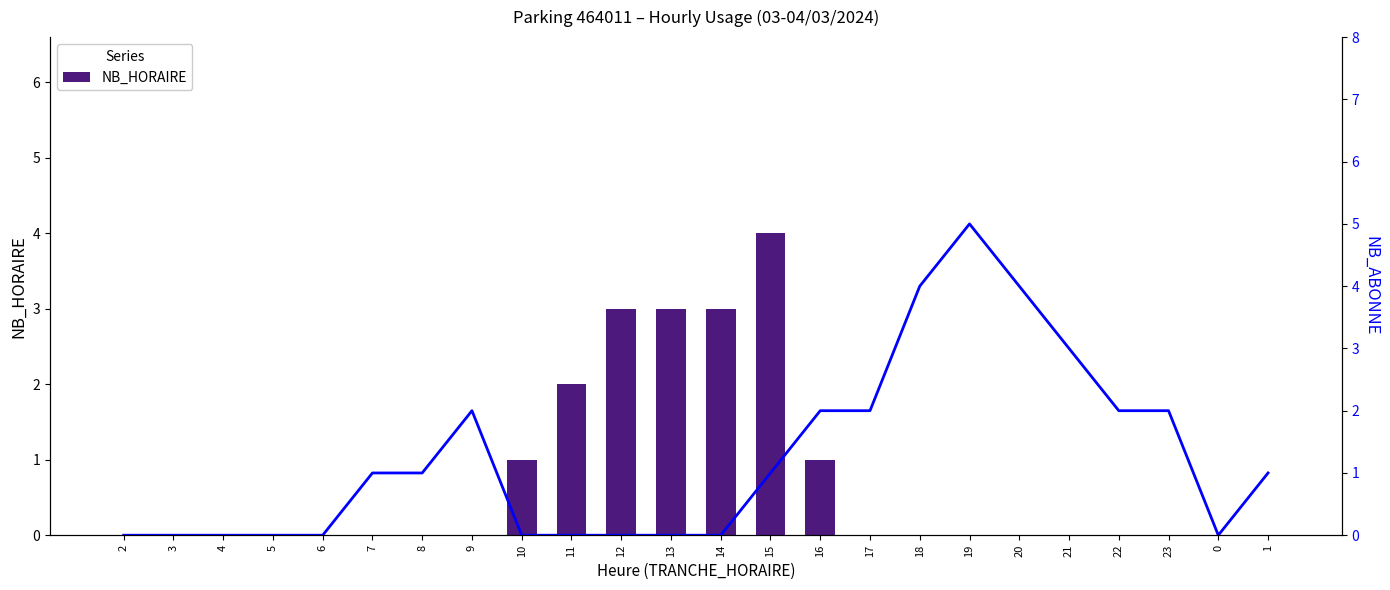

What is the label of the 14th bar from the right?

12